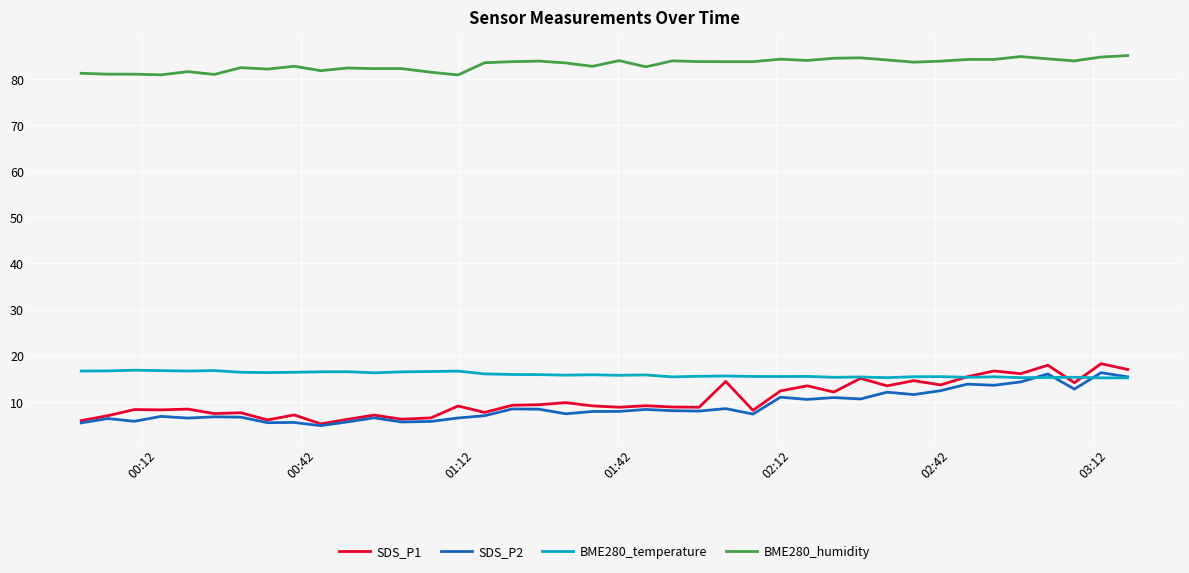

What is the minimum value for BME280_temperature?

15.2